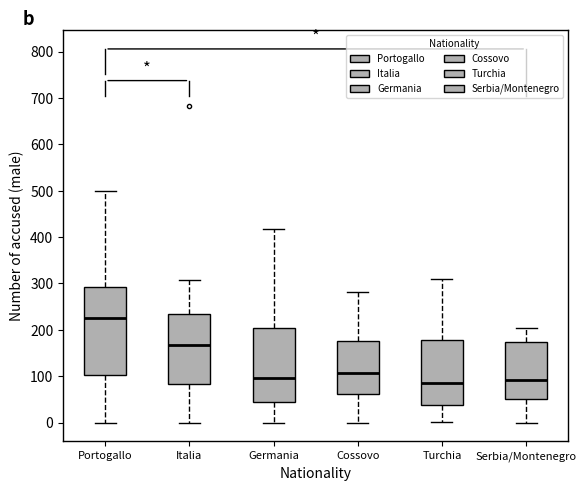

Reading left to right, transcribe this box plot: for each box, give where its median line is, the range the box spans, and where its two whiskers end, as read against the y-axis. The values are not printed on the chart, so give them approximately, as read against the axis.

Portogallo: median 230, box 100 to 290, whiskers 0 to 500
Italia: median 170, box 80 to 230, whiskers 0 to 310
Germania: median 100, box 40 to 210, whiskers 0 to 420
Cossovo: median 110, box 60 to 180, whiskers 0 to 280
Turchia: median 90, box 40 to 180, whiskers 0 to 310
Serbia/Montenegro: median 90, box 50 to 170, whiskers 0 to 200